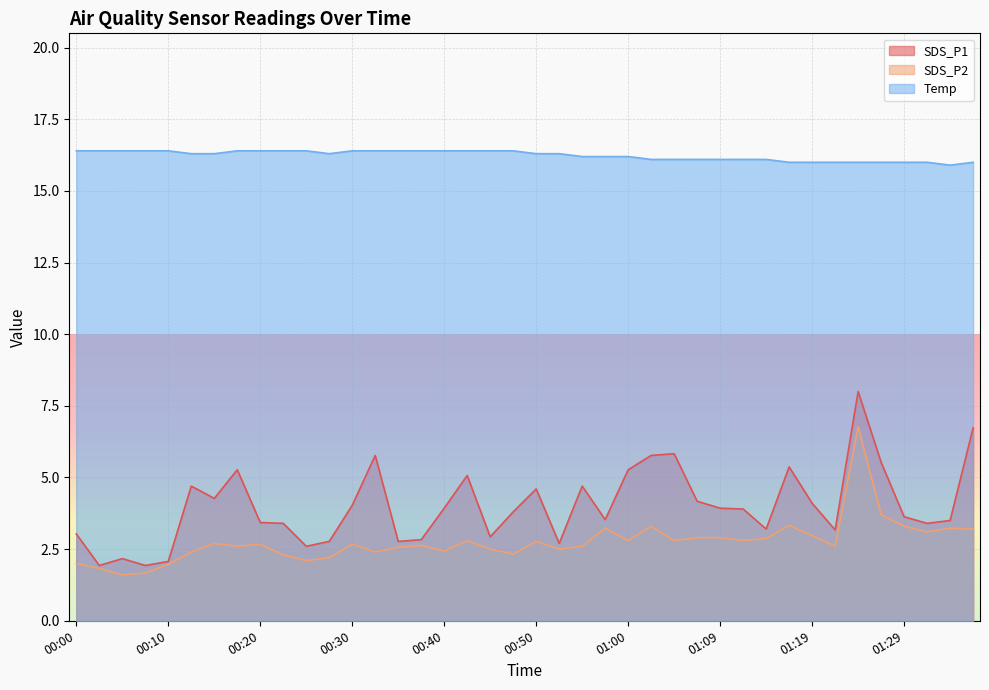

How many data points in SDS_P2 are less than 2?

4